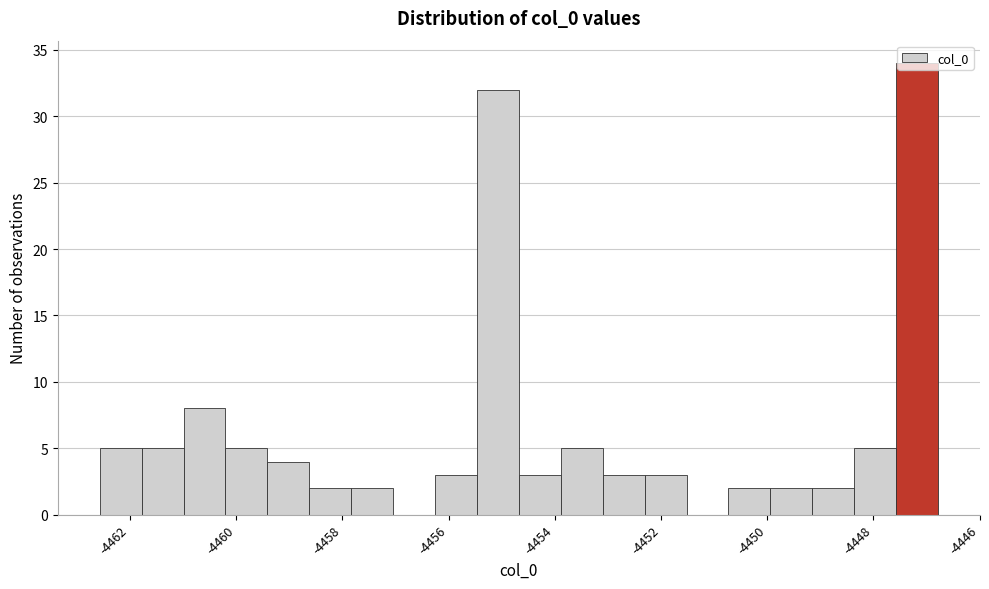

Read against the x-axis, roughly where is the centre of the tallest bar?

-4447.2